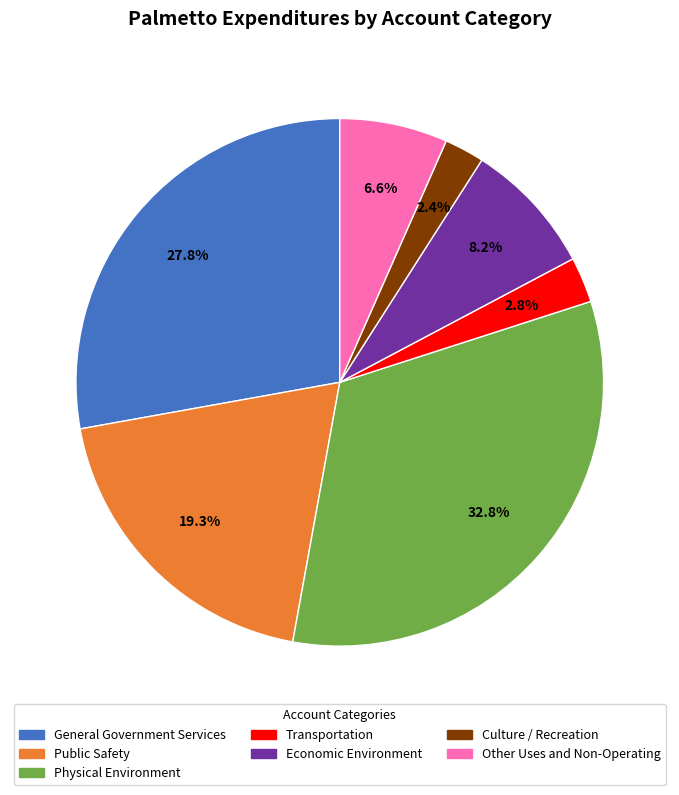

Does any single category account for the majority?

No